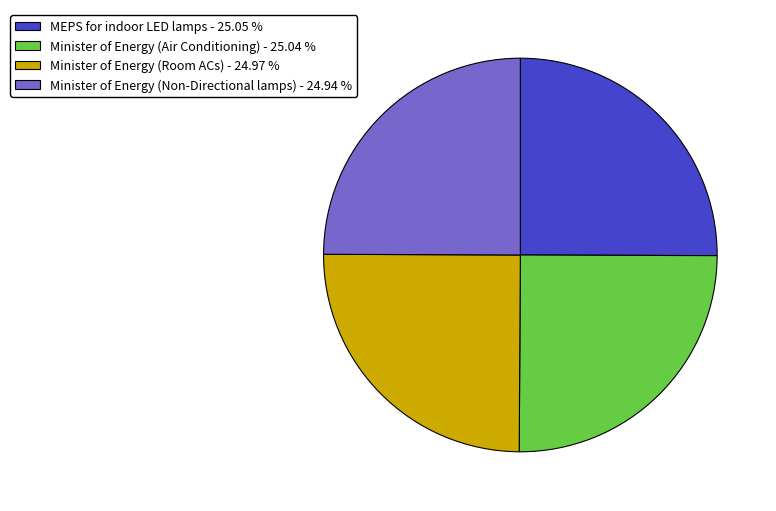

How many slices are in this pie chart?

4